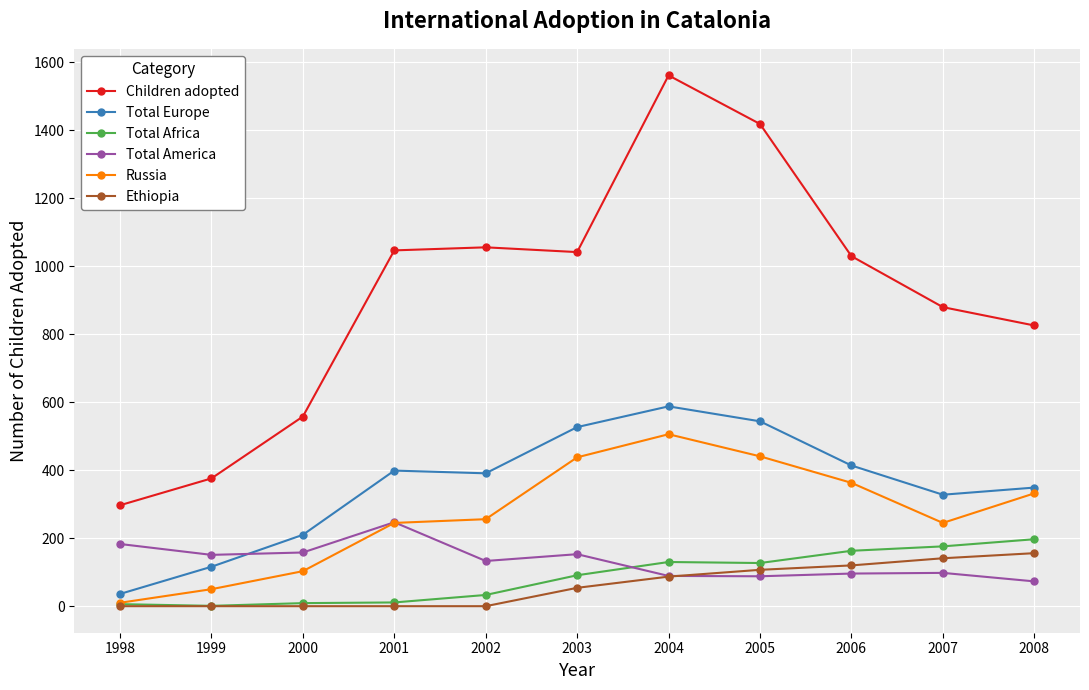

True or false: Children adopted and Russia cross at least once.

False